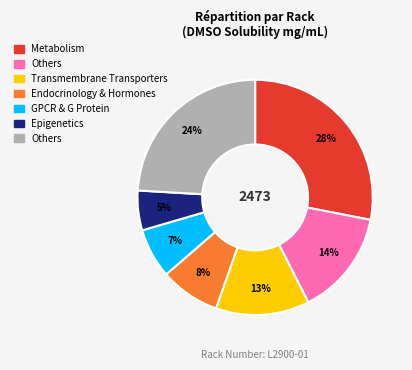

To the nearest percent, what is the average slice percentage?

14%